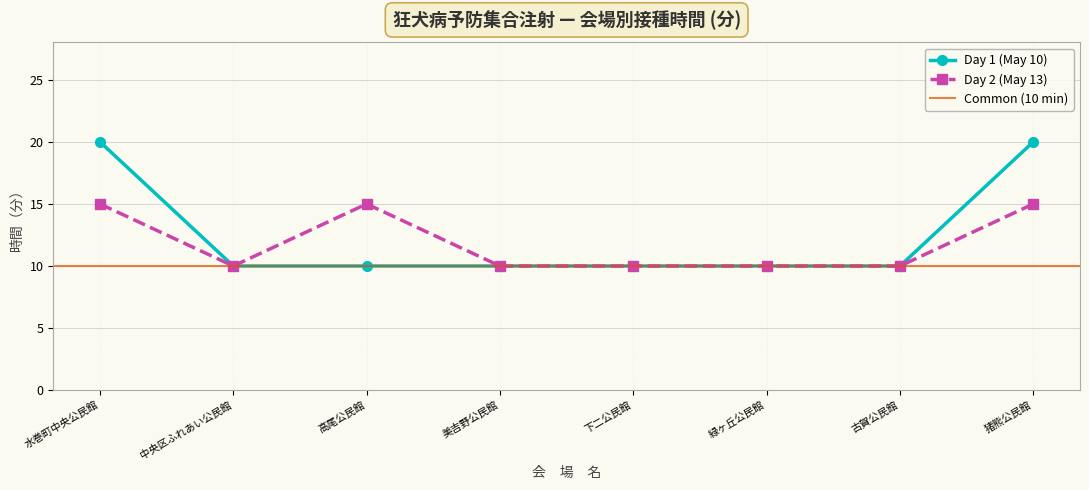

True or false: Day 2 (May 13) has a value of 10 at 緑ヶ丘公民館.

True